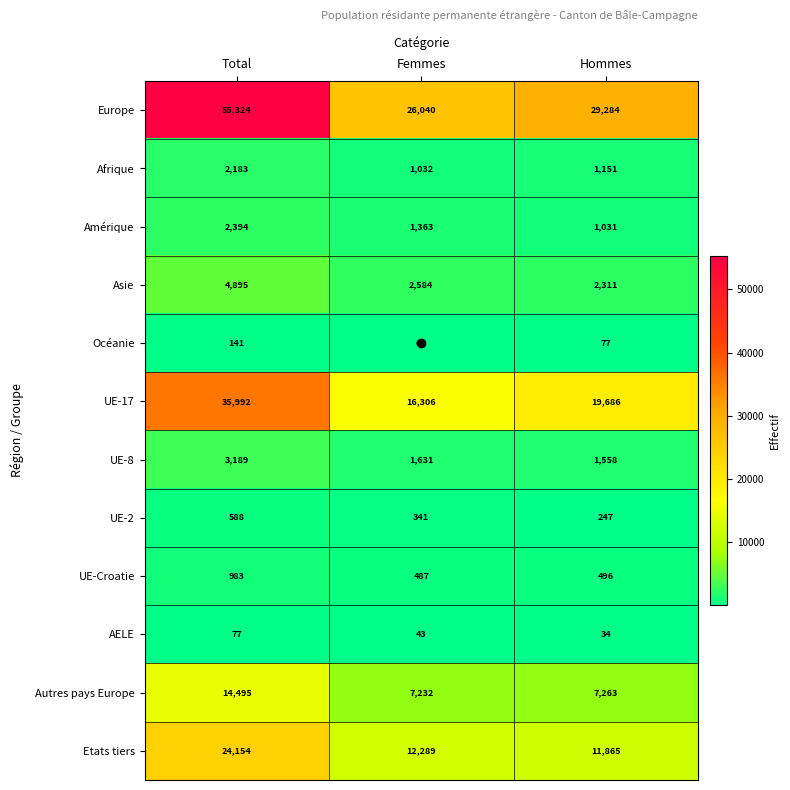

What is the greatest value displayed?

55324